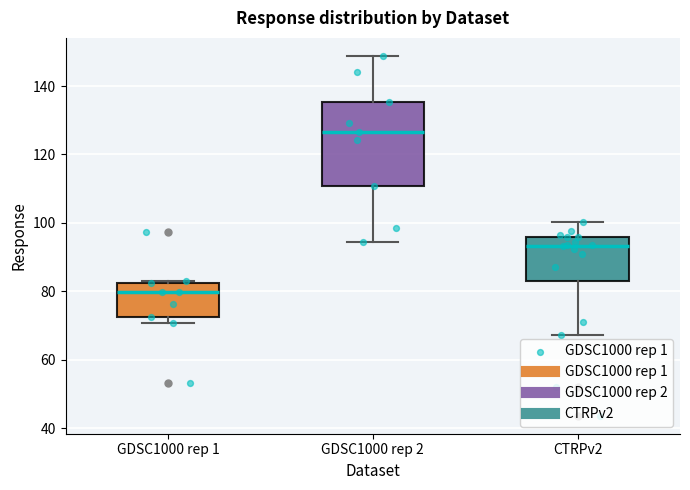

Reading left to right, read every box against the y-axis: the position of its median line, the range the box covers, and the ends of its whiskers. The values are not printed on the chart, so give them approximately, as read against the axis.

GDSC1000 rep 1: median 80, box 72 to 82, whiskers 70 to 82
GDSC1000 rep 2: median 126, box 110 to 136, whiskers 94 to 148
CTRPv2: median 94, box 84 to 96, whiskers 68 to 100